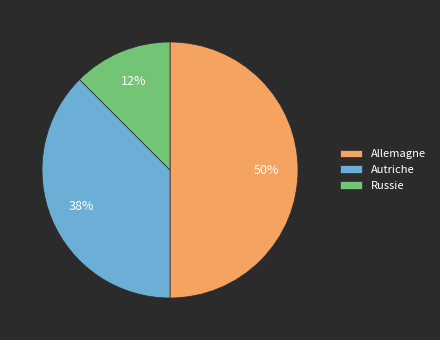

Approximately how many times larger is the value at Allemagne compared to Autriche?

1.3